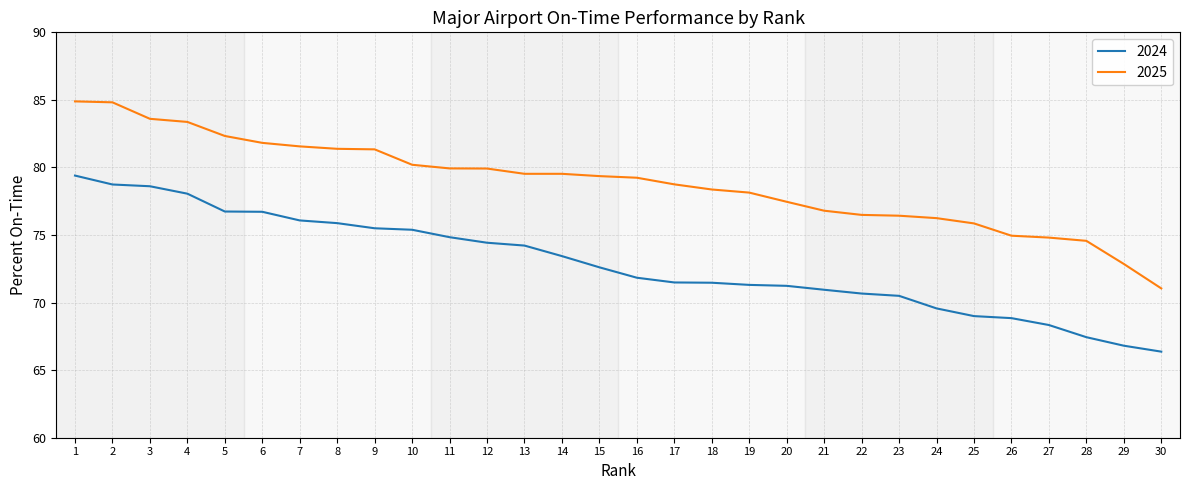

What is the greatest value displayed?

84.9